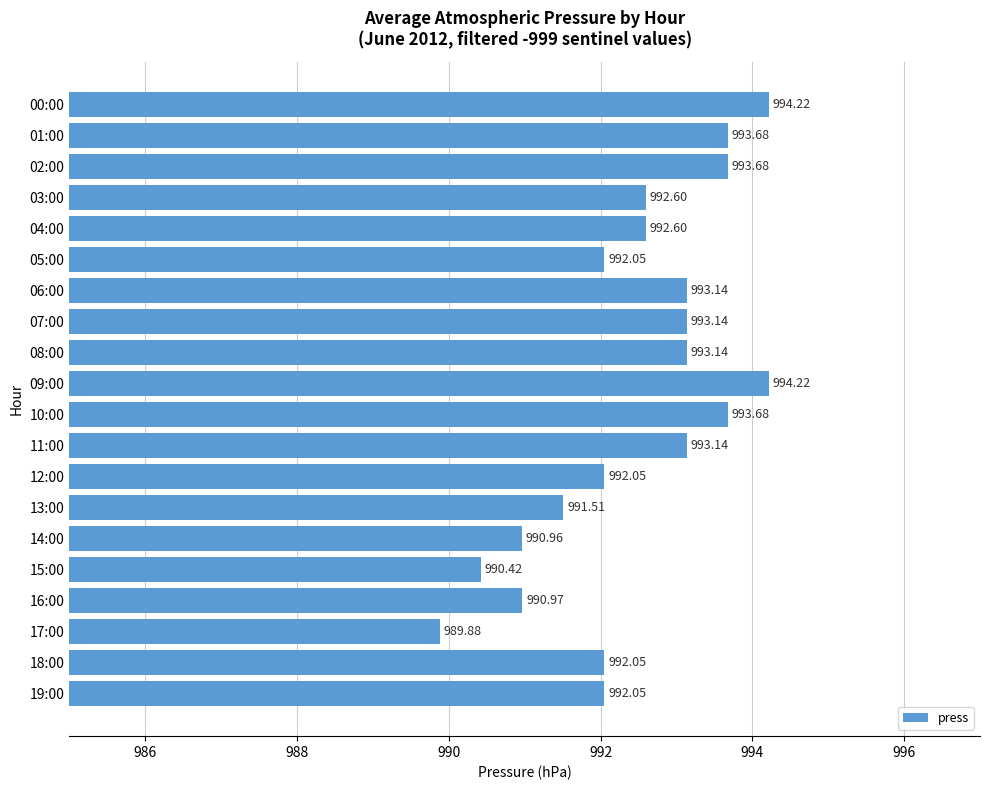

What is the sum of all values?

19849.2